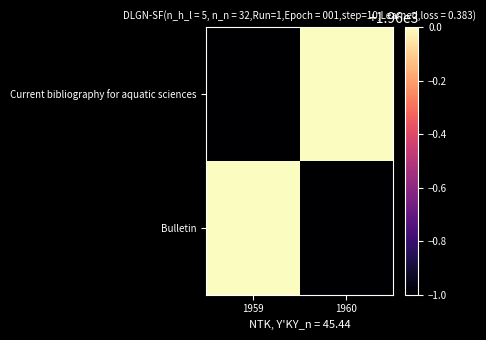

What is the total value across all series at 1959?

3919